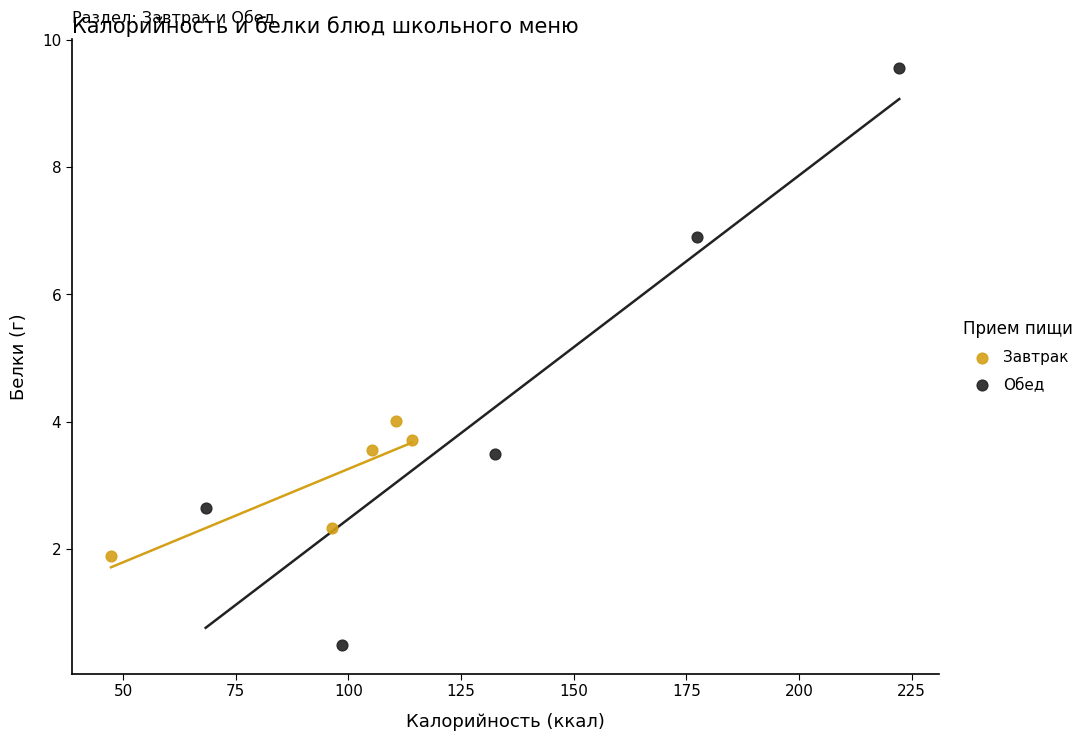

Which series reaches the minimum Y coordinate?

Обед